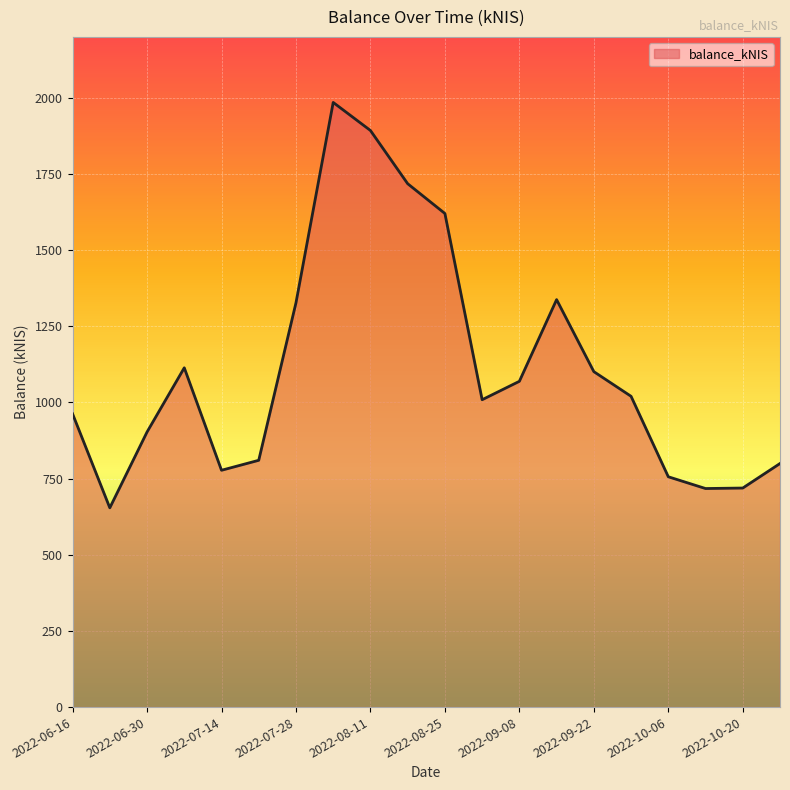

What is the difference between the maximum and minimum values?

1330.8